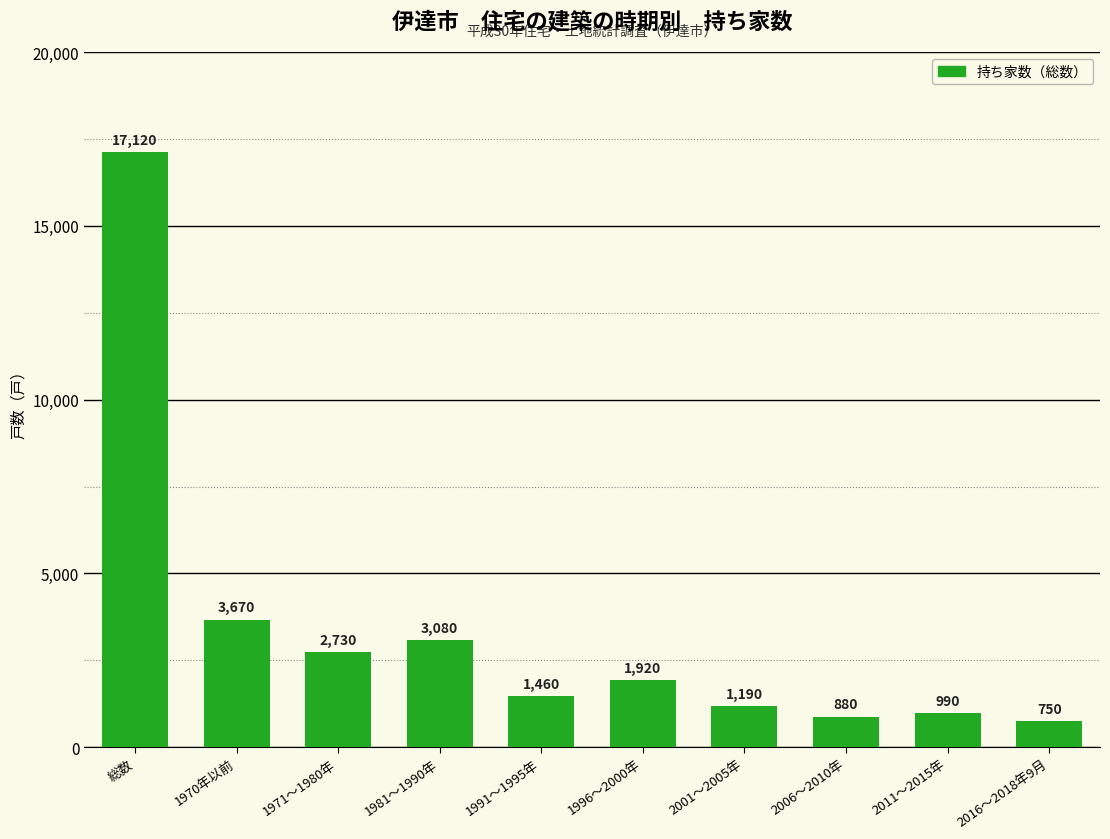

What is the sum of all values?

33790